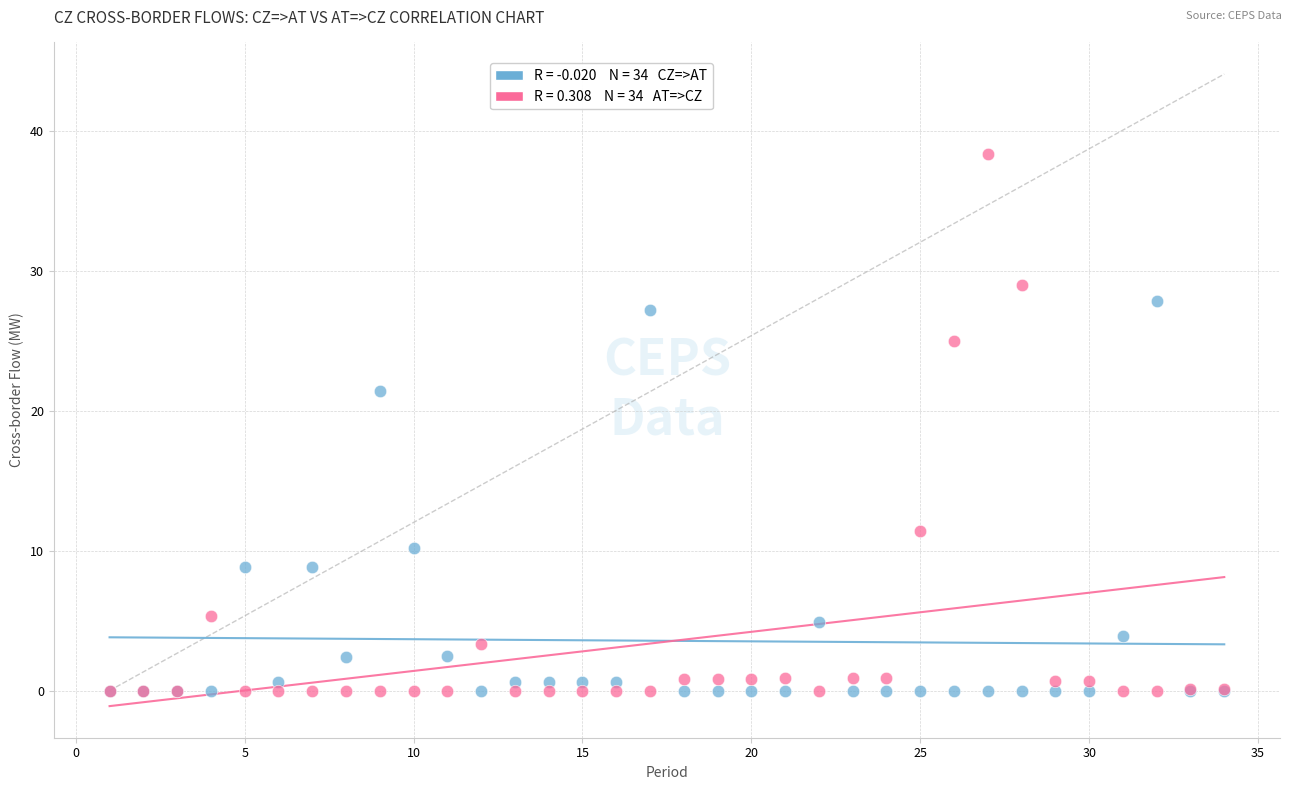

Across all series, what Y value is closest to 19?

21.4